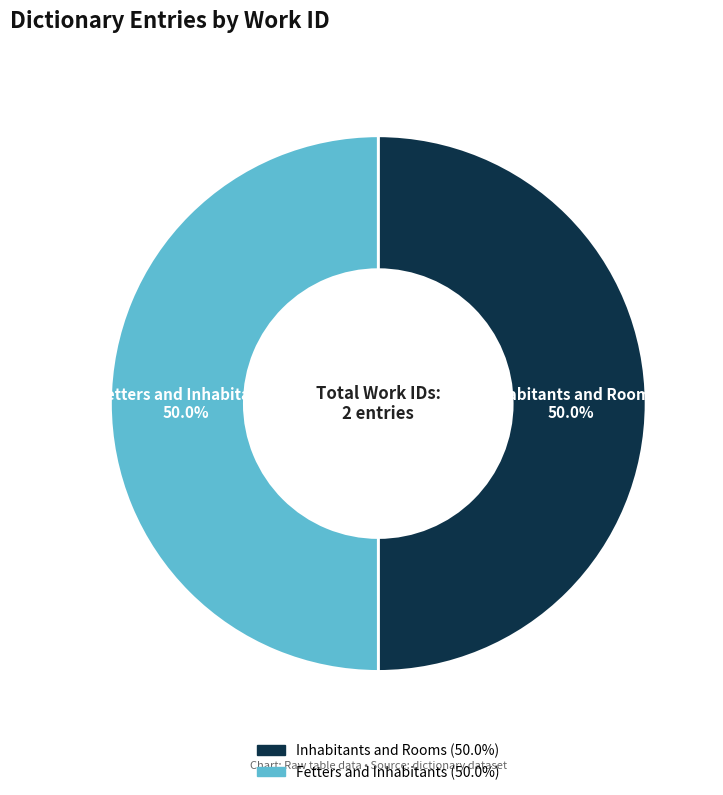

Do Inhabitants and Rooms and Fetters and Inhabitants together represent more than half of the pie?

Yes